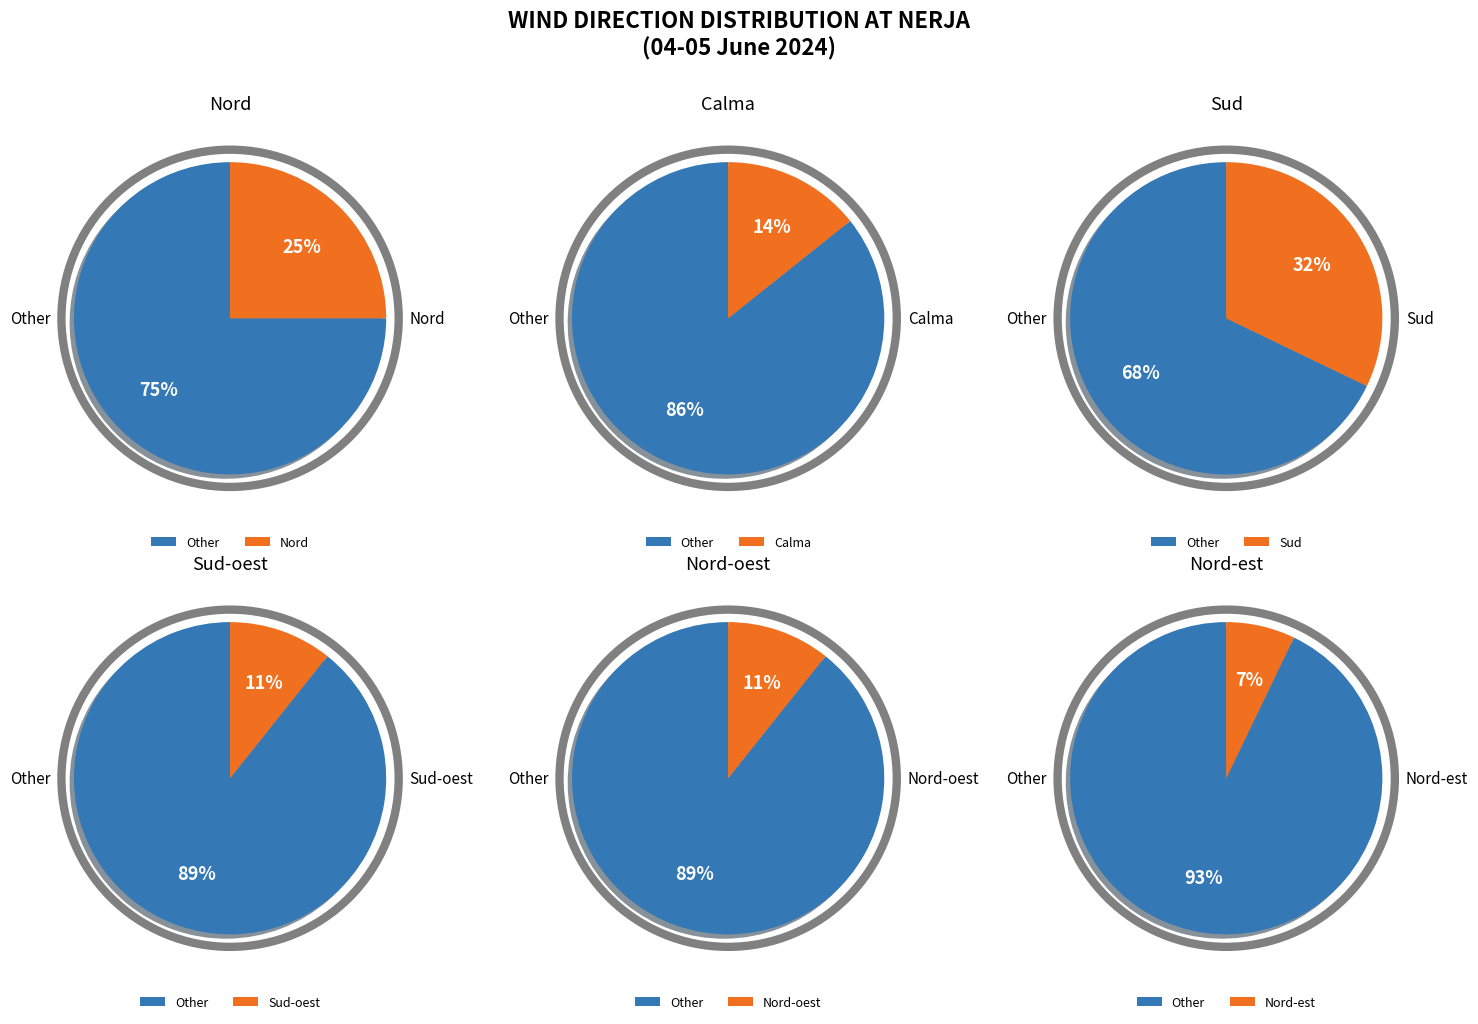

Count the number of slices in the pie.

6